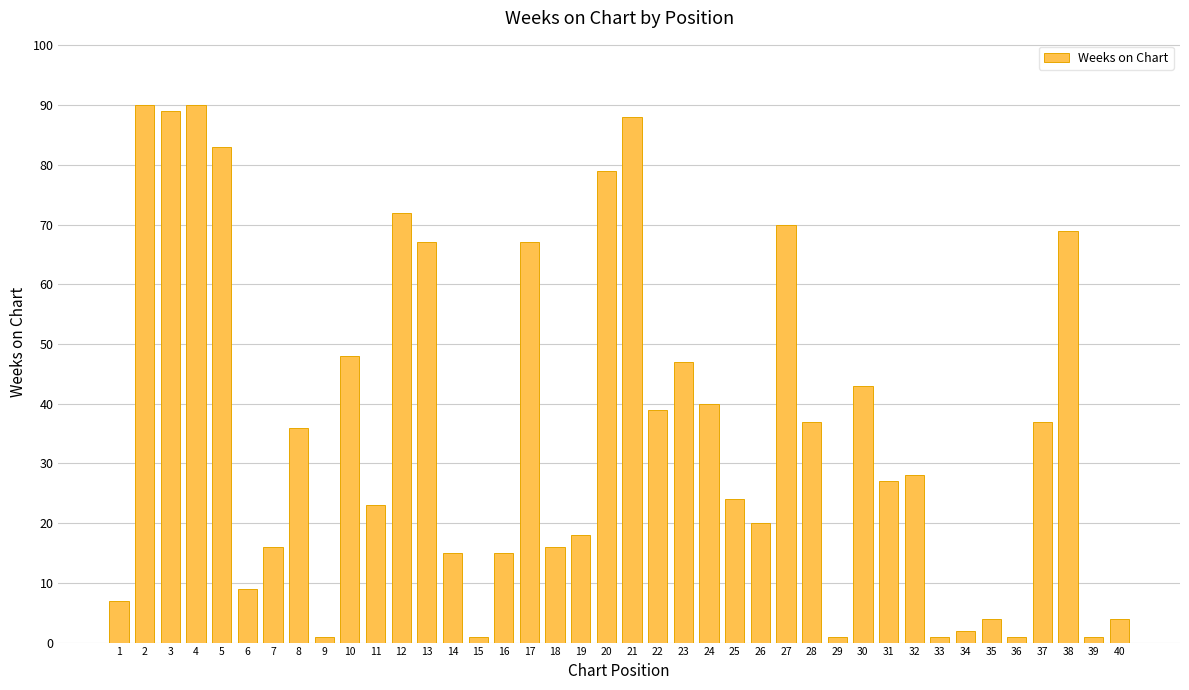

What is the difference between the maximum and minimum values?

89